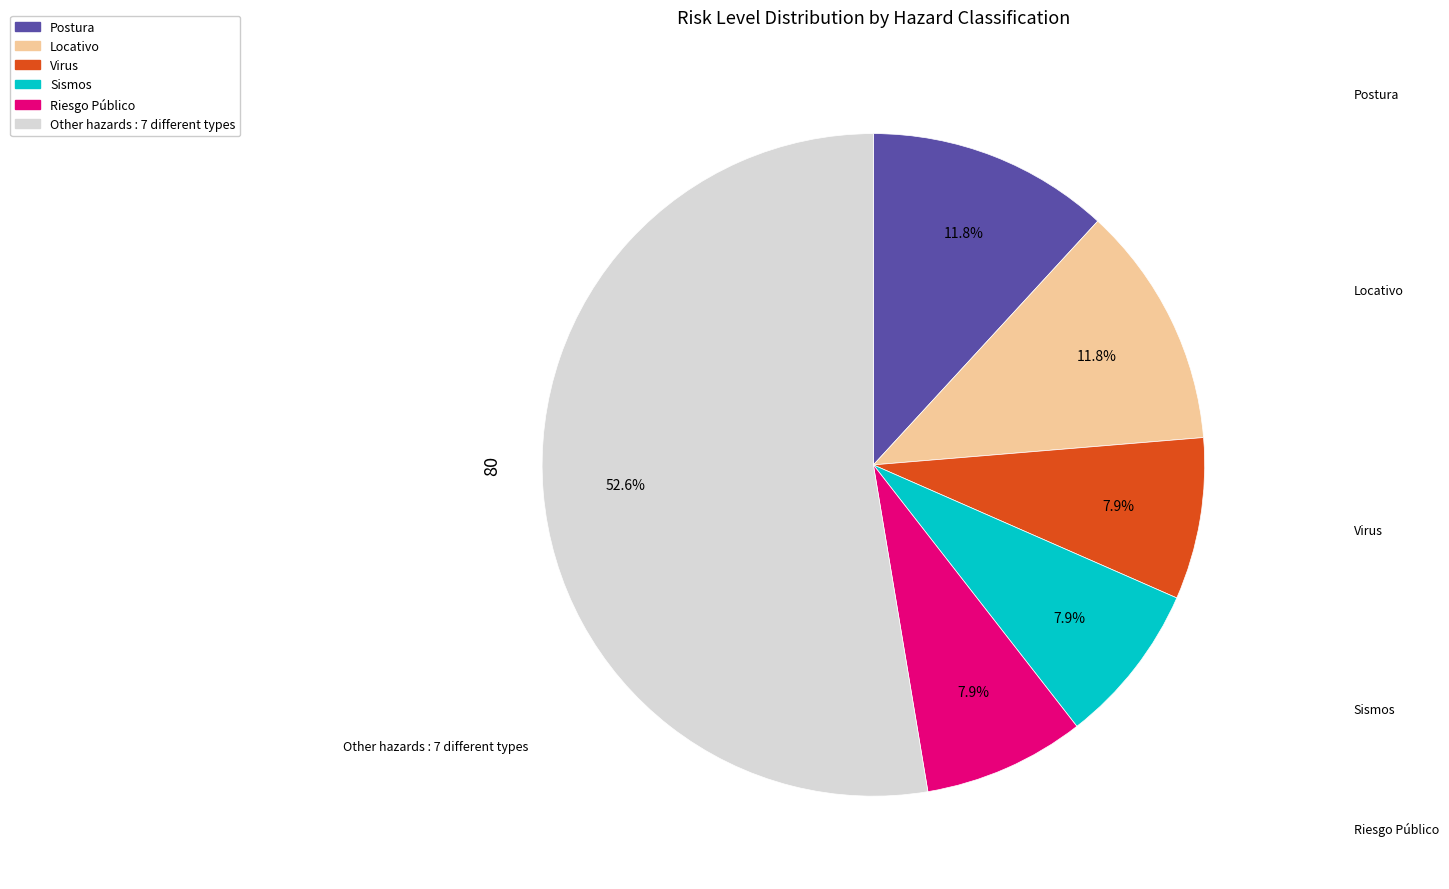

Is there any slice that represents more than half of the pie?

Yes